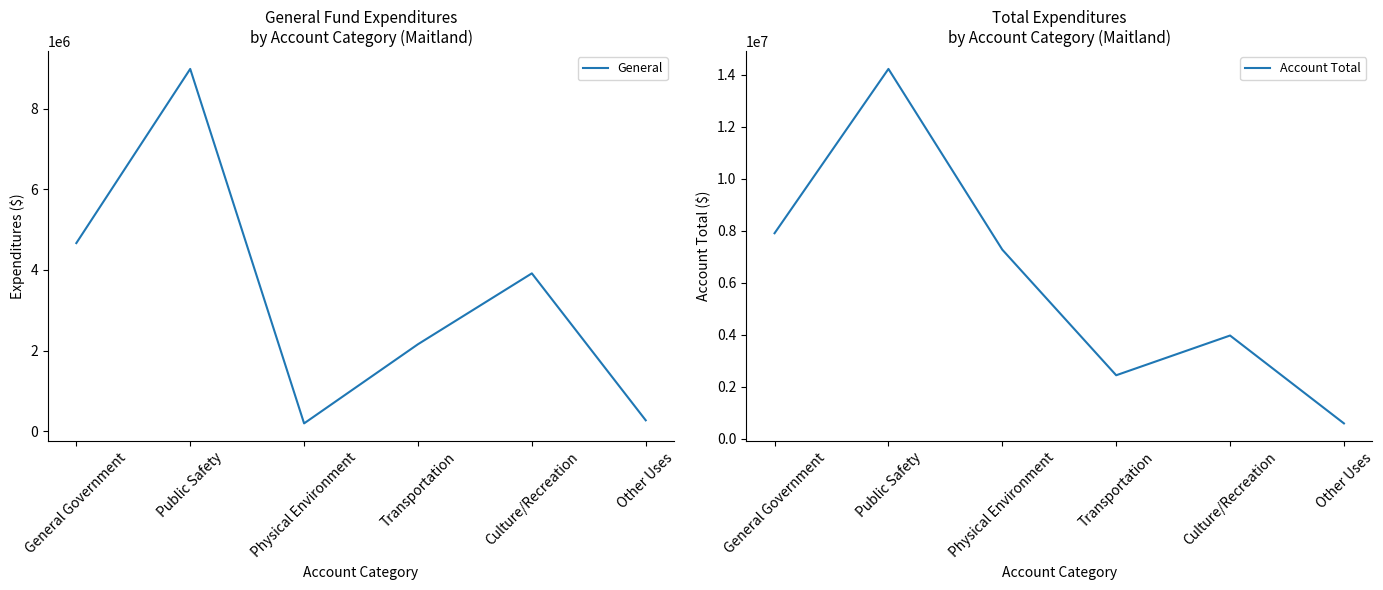

Is this an area chart (filled region under the line)?

No